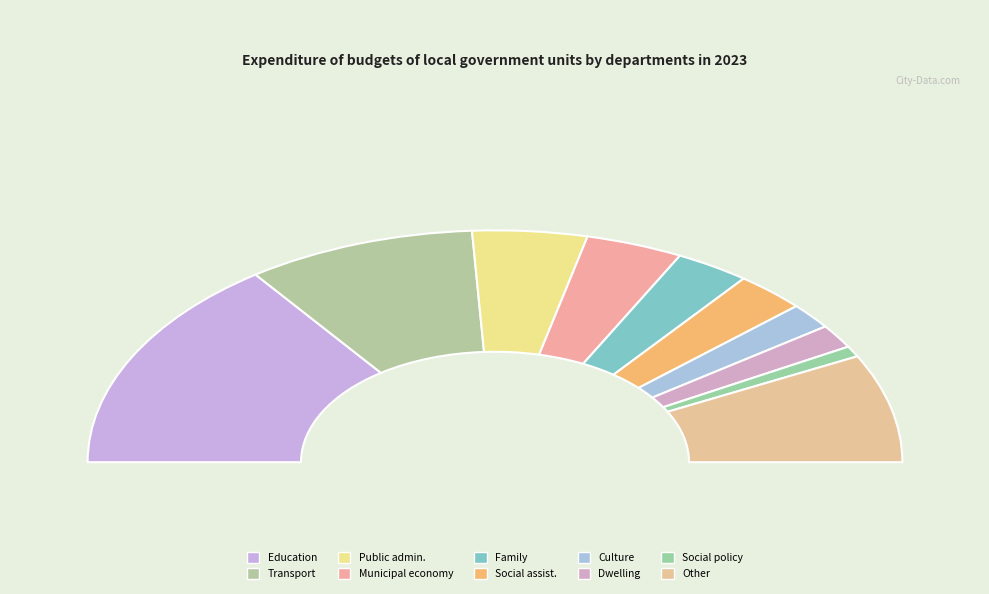

Is the sum of Municipal economy and environmental protection and Culture and national heritage greater than half?

No